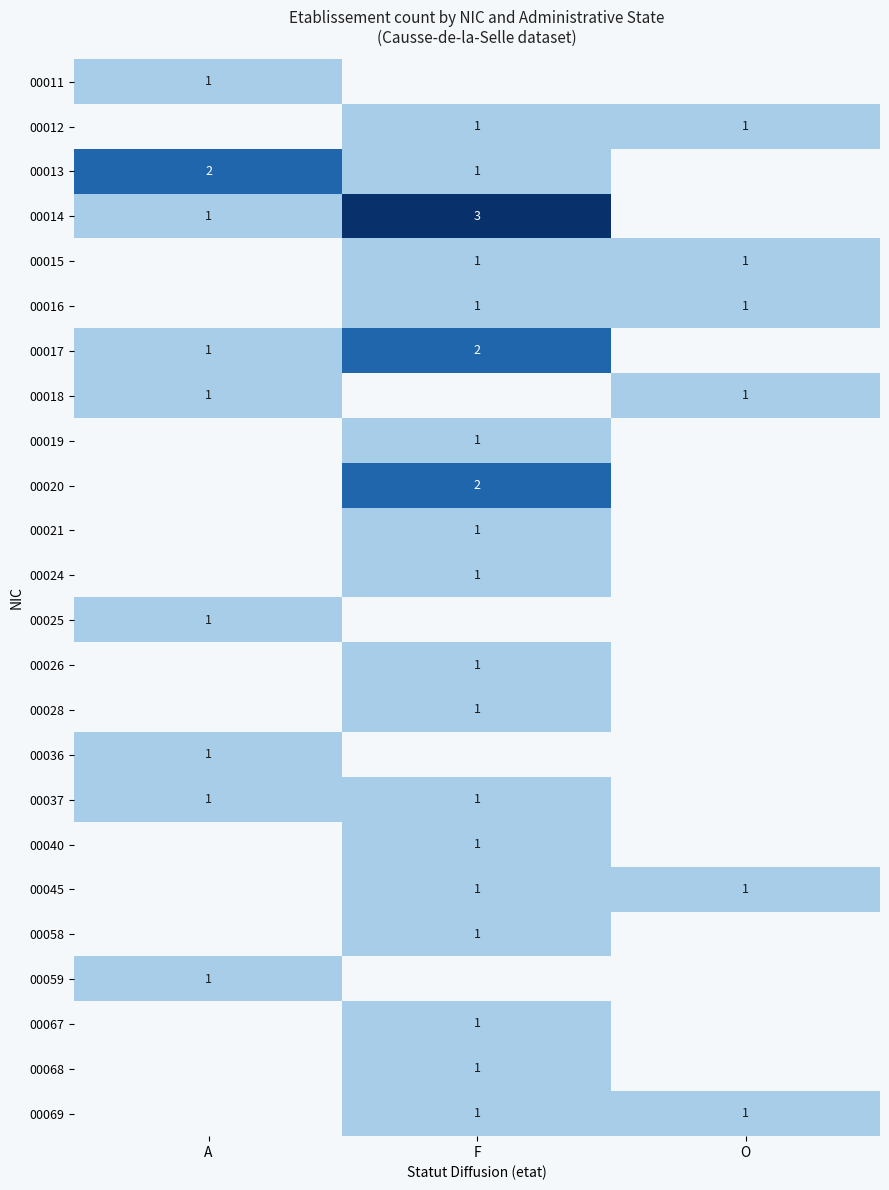

At which category is the sum across all series the highest?

F